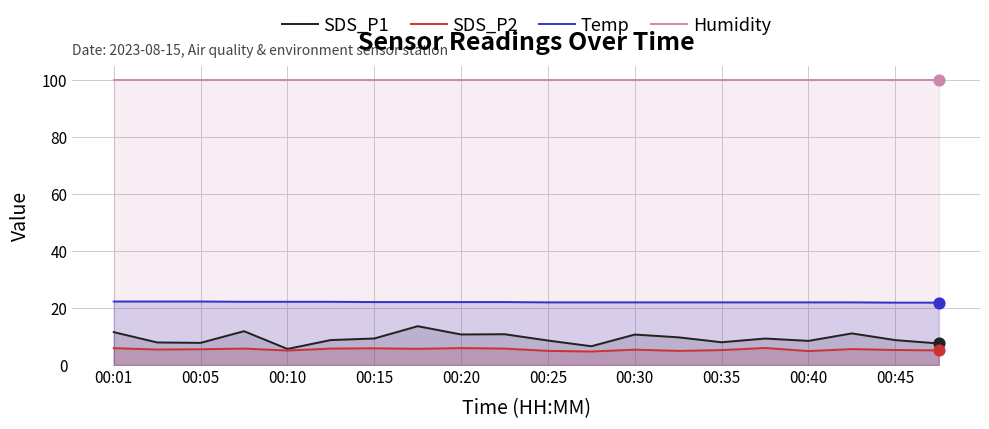

What are all the series names shown in the legend?

SDS_P1, SDS_P2, Temp, Humidity